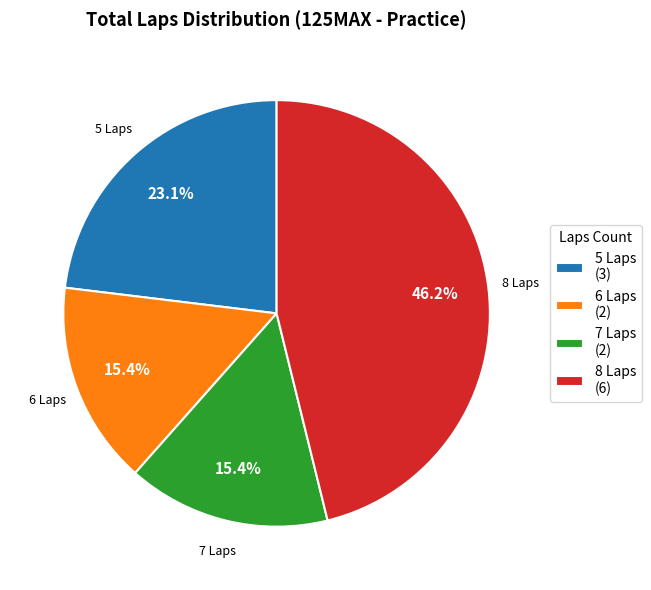

Does 5 Laps (3) account for over 50% of the chart?

No